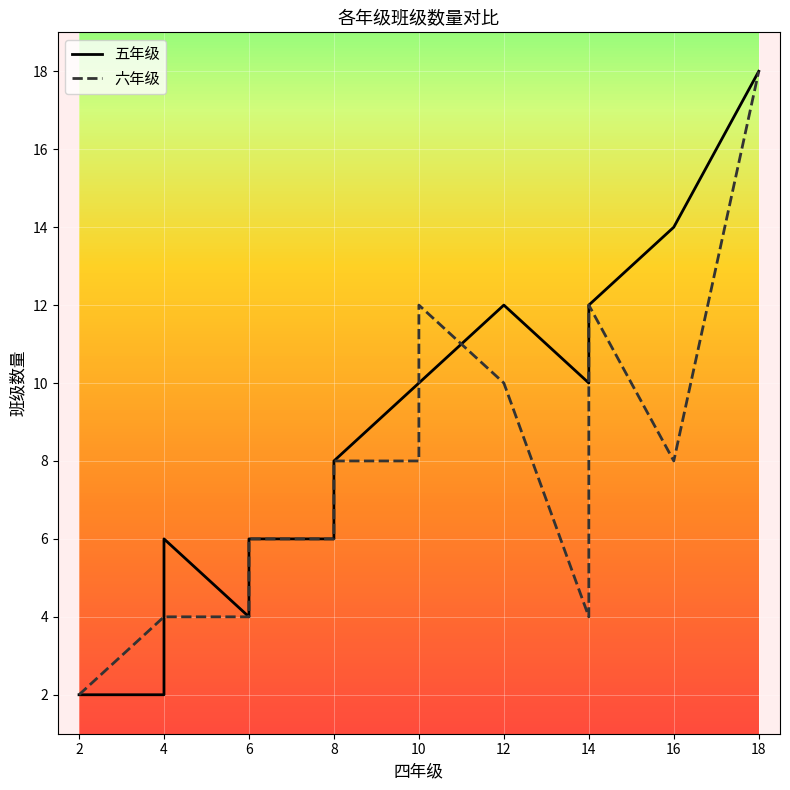

Count the number of data series in this chart.

2